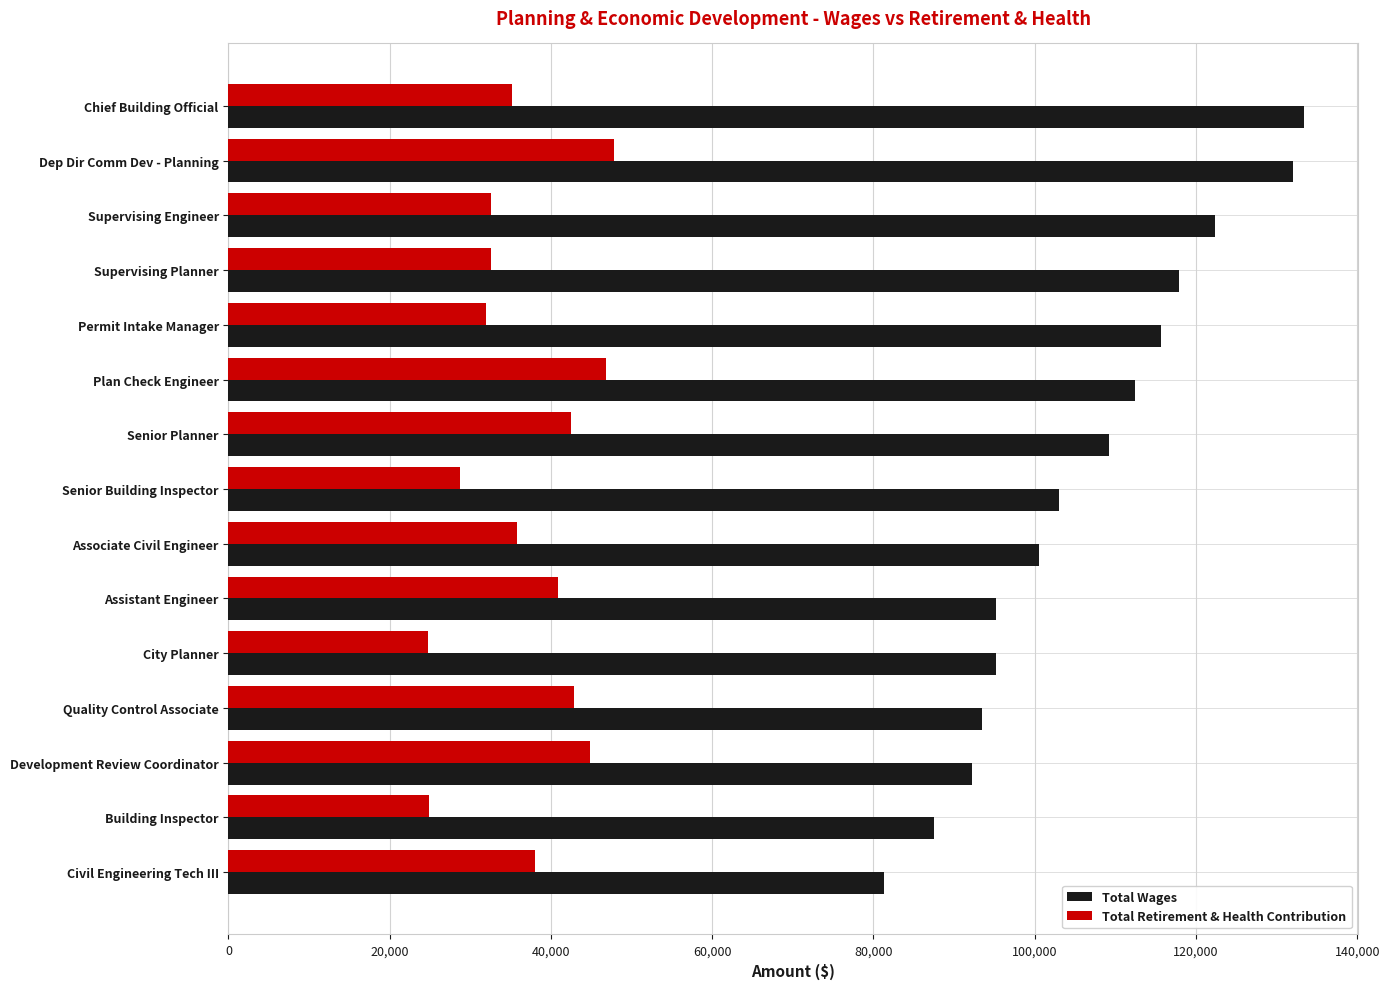

How many distinct data groups are displayed?

2